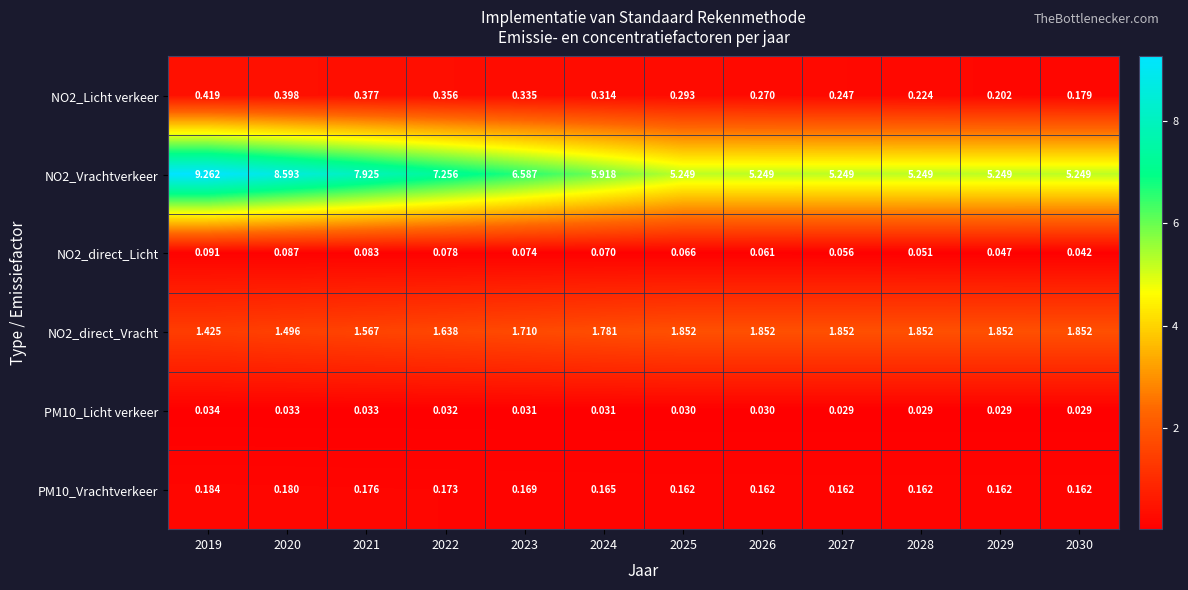

Which series has the widest spread of values?

NO2_Vrachtverkeer